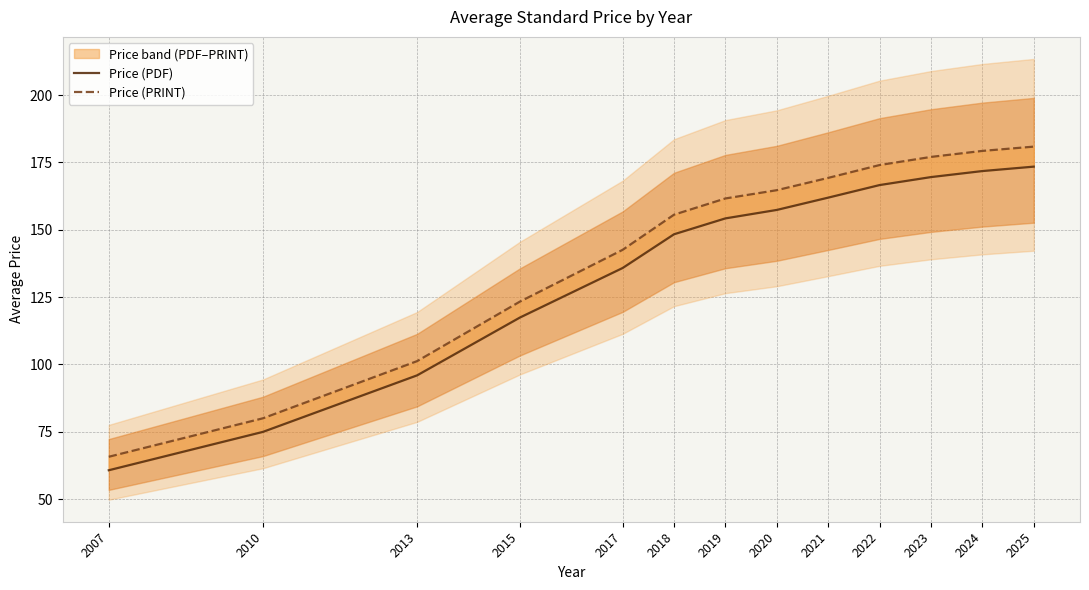

What is the approximate value of Price (PRINT) at 2023?

177.1